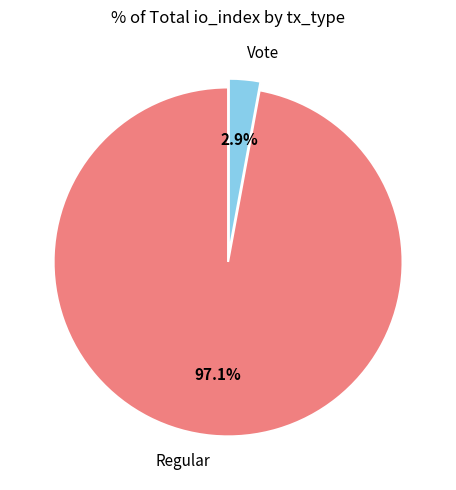

How many slices are in this pie chart?

2